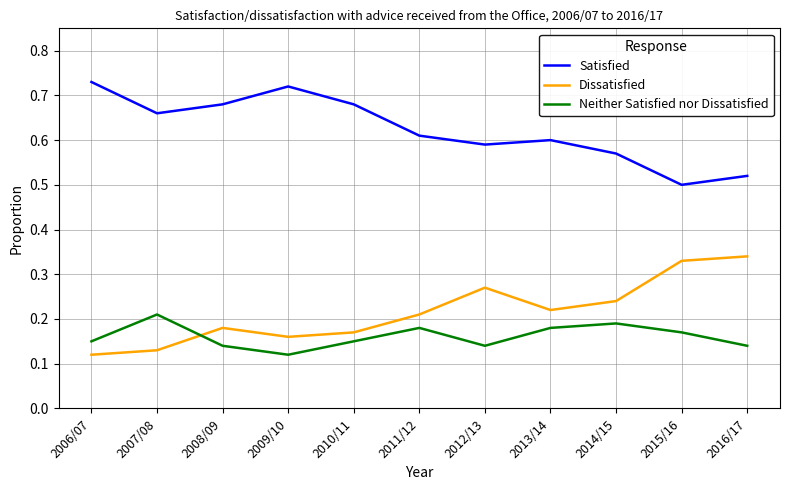

What is the total value across all series at 2011/12?

1.0